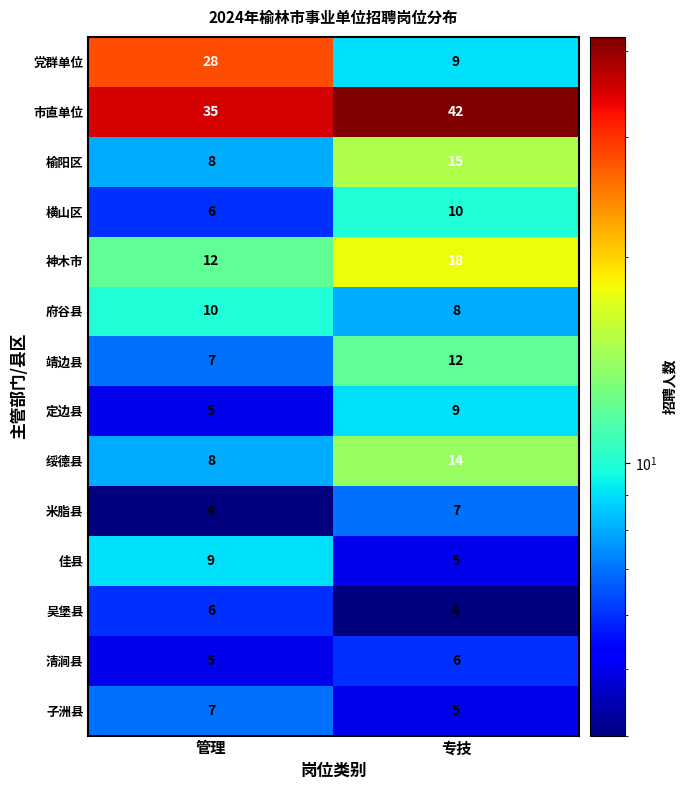

At which category is the sum across all series the highest?

专技